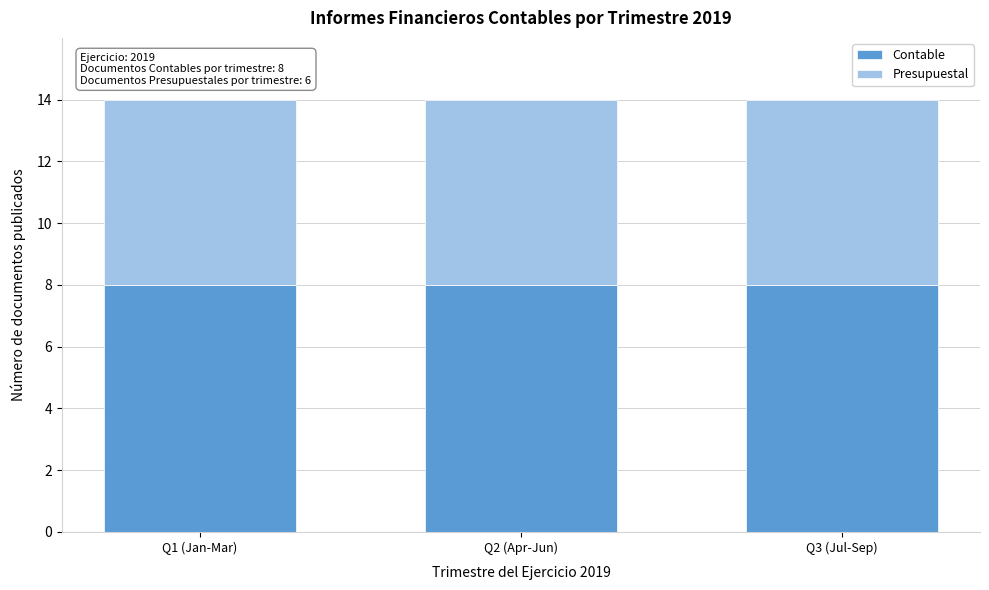

What is the lowest value of the Contable series?

8